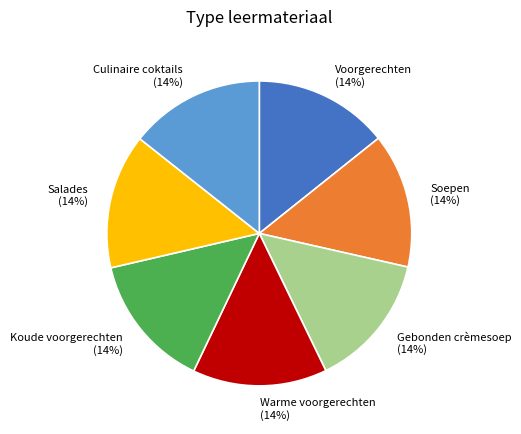

To the nearest percent, what is the average slice percentage?

14%